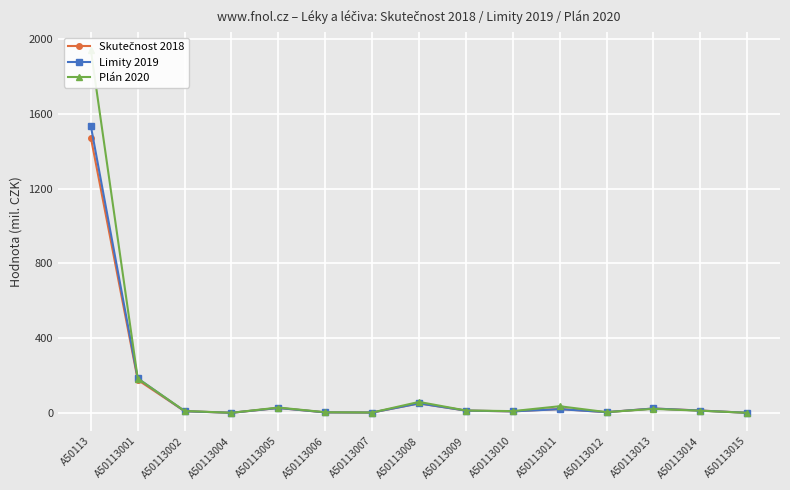

In Skutečnost 2018, how many points are lower than both neighbors (excluding endpoints)?

4